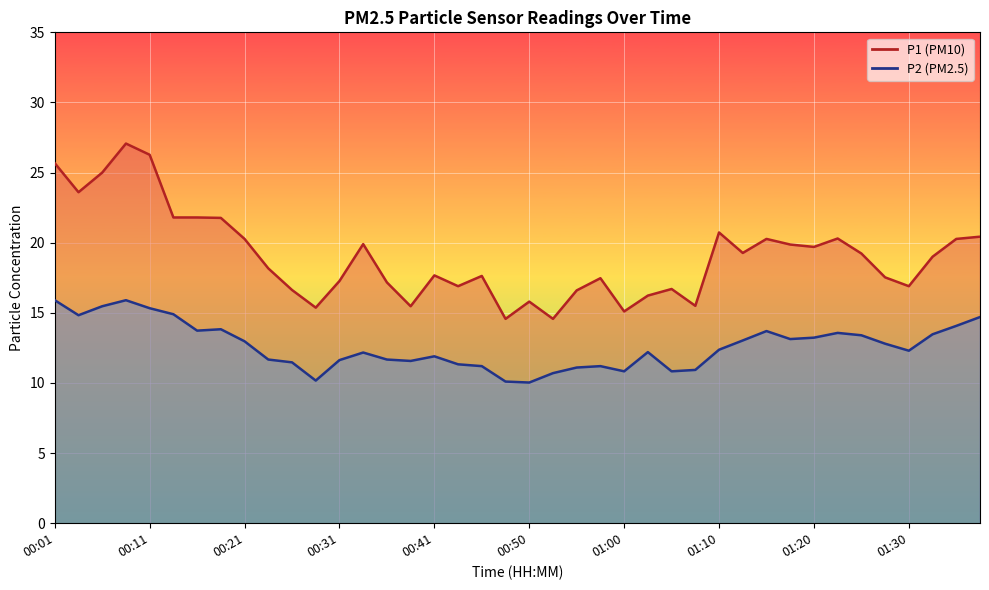

Which series changed the most between 00:43 and 01:05?

P2